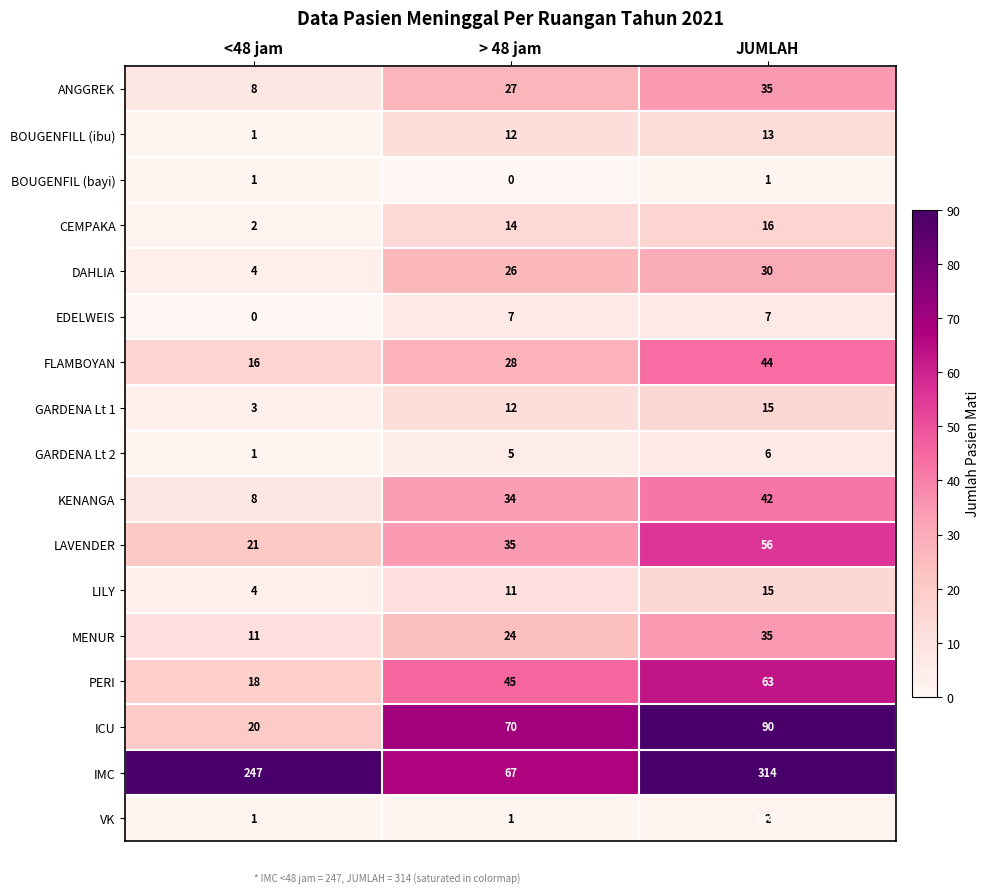

List the labels in order of ICU value, smallest first.

<48 jam, > 48 jam, JUMLAH